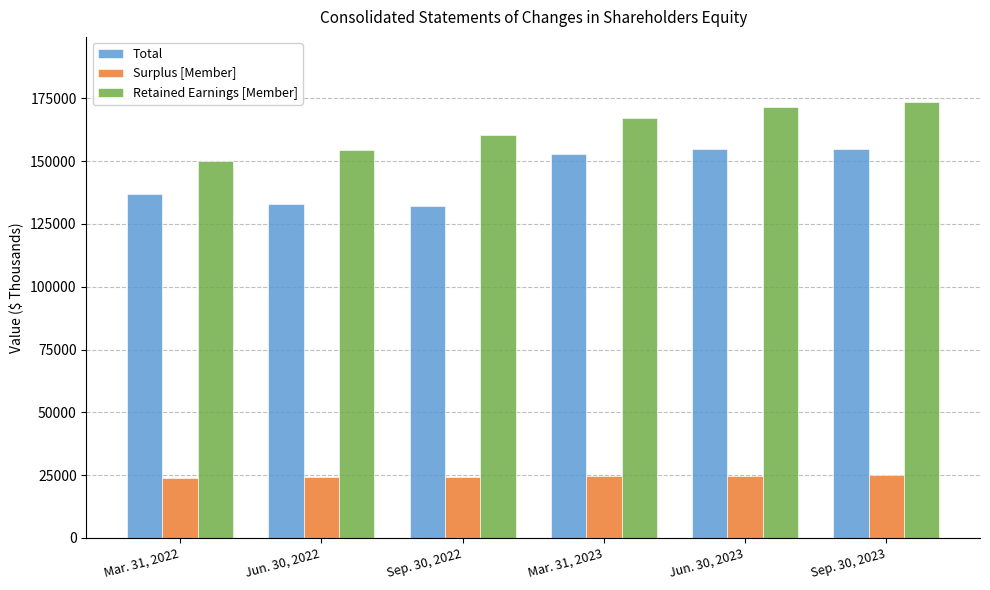

What is the maximum value shown in the chart?

173467